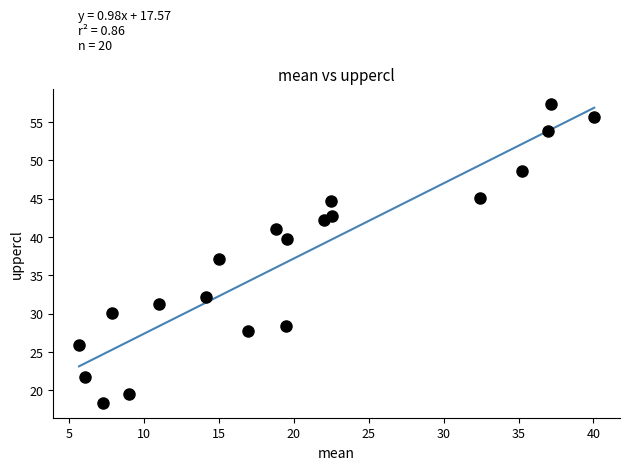

What is the range of X values (max minus min)?

34.4